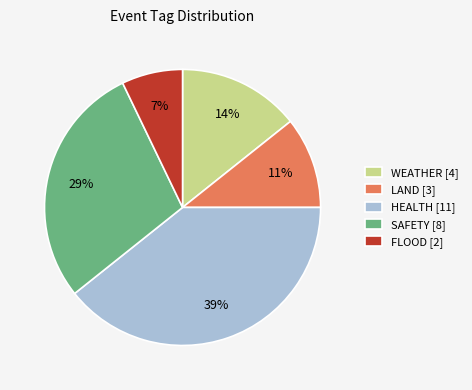

Is there any slice that represents more than half of the pie?

No